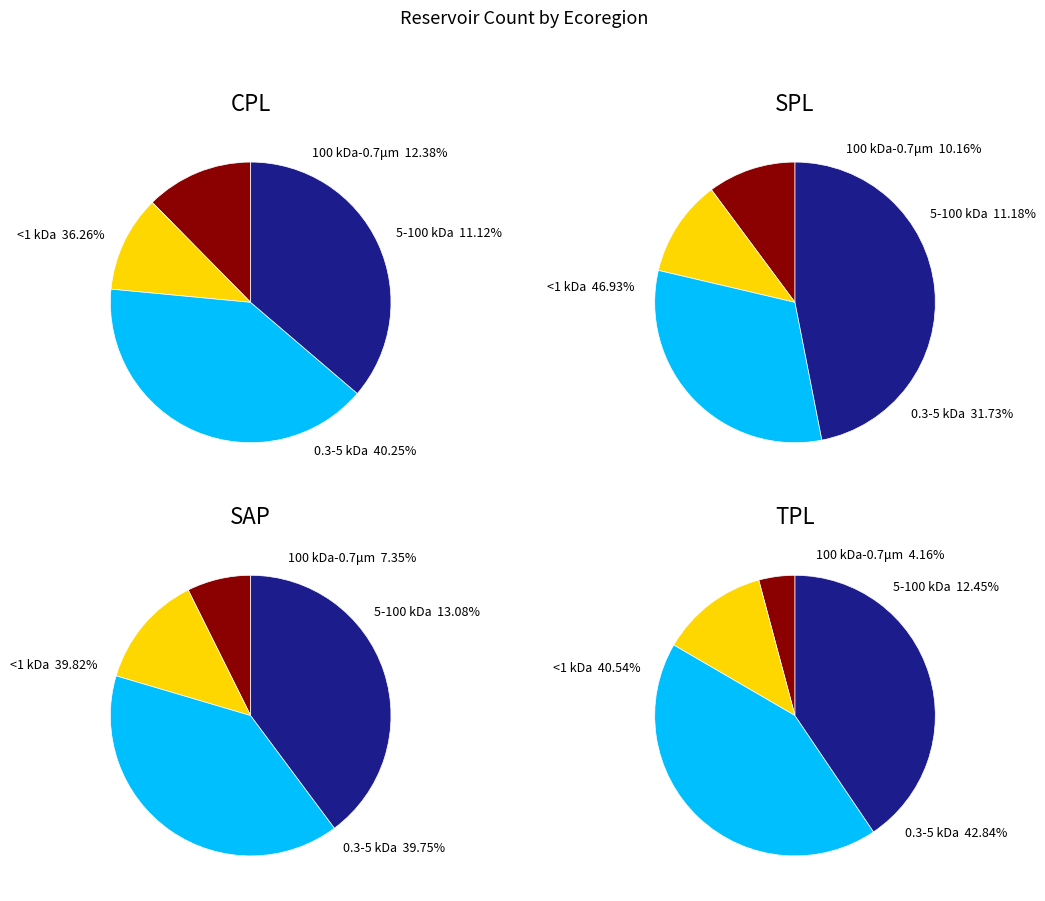

The SPL slice represents 60% of the pie. True or false?

False